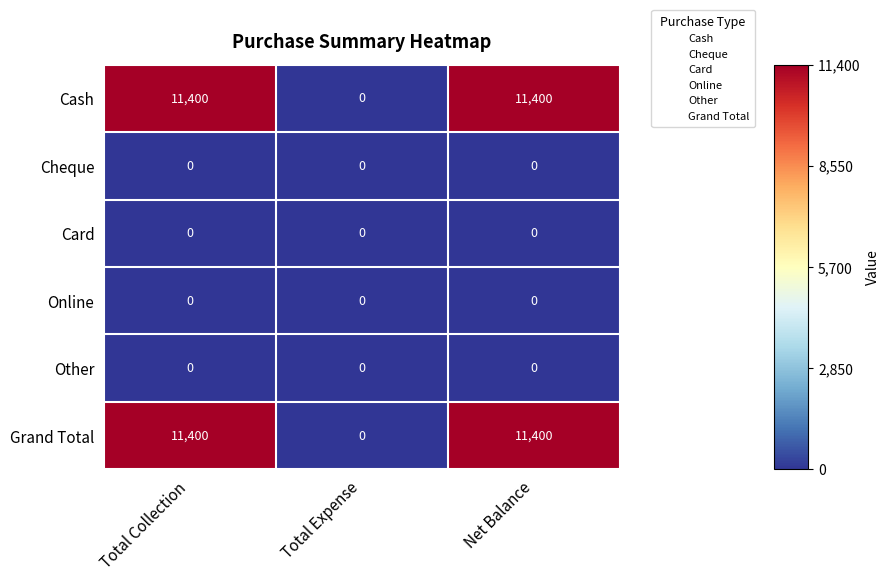

The value of Cash at Total Expense is 0. True or false?

True